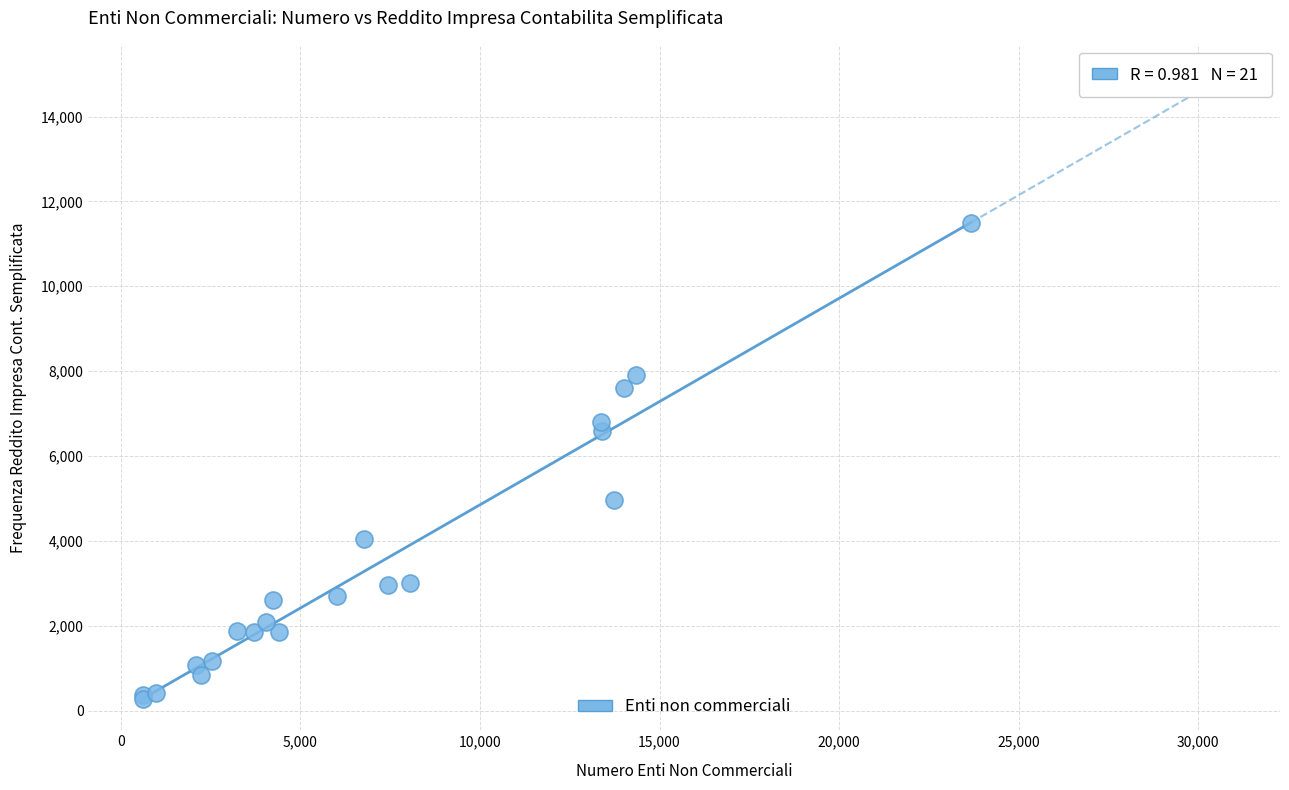

What Y value in the scatter plot is closest to 5876?

6584